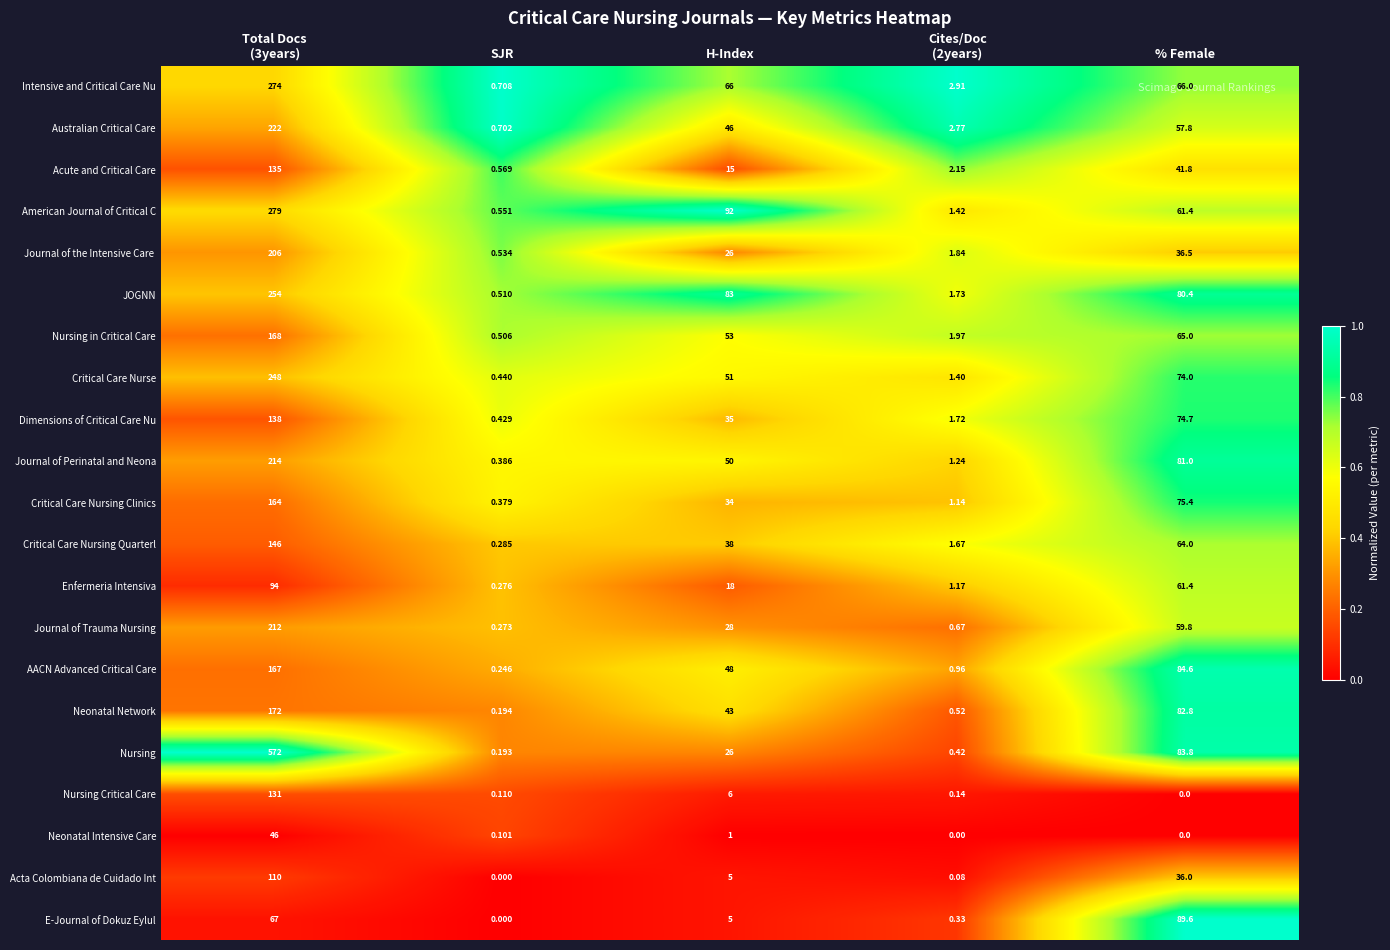

Which series has the largest range (max minus min)?

Nursing